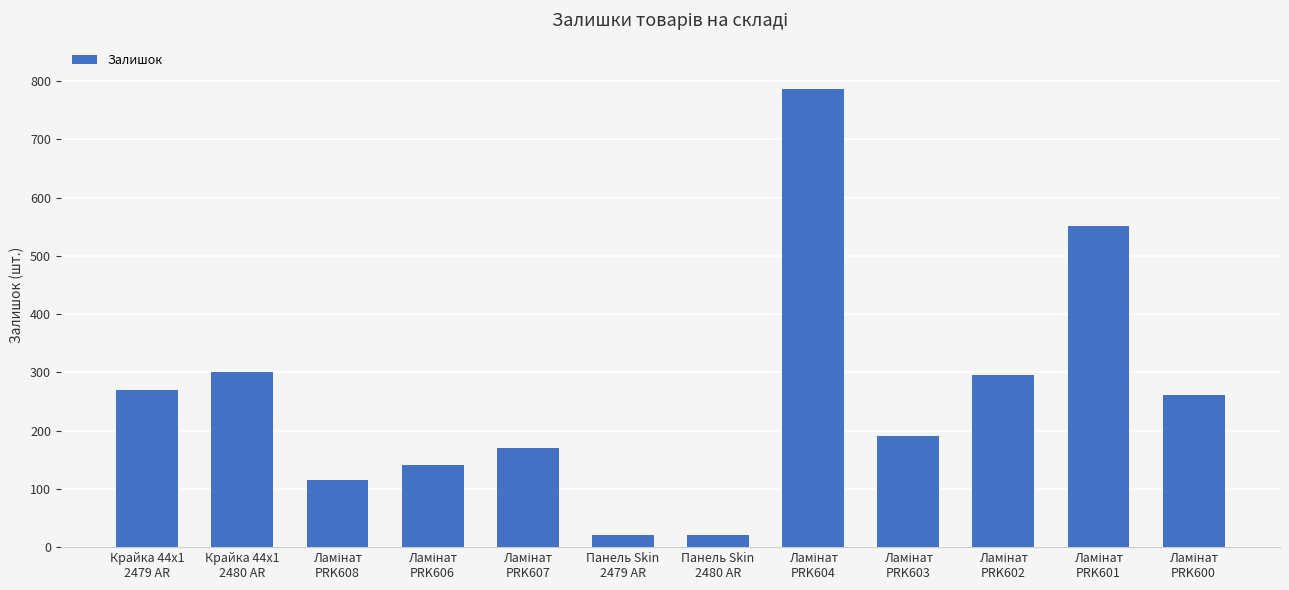

What is the difference between the second highest and second lowest values?

531